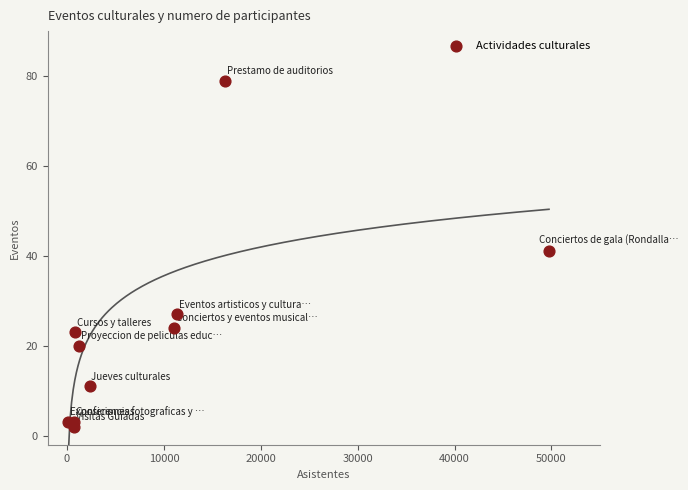

What Y value in the scatter plot is closest to 40?

41